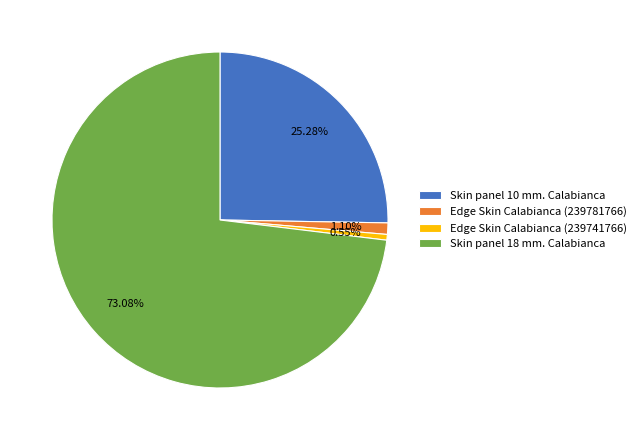

To the nearest percent, what is the difference between the Edge Skin Calabianca (239781766) and Skin panel 10 mm. Calabianca slice percentages?

24%